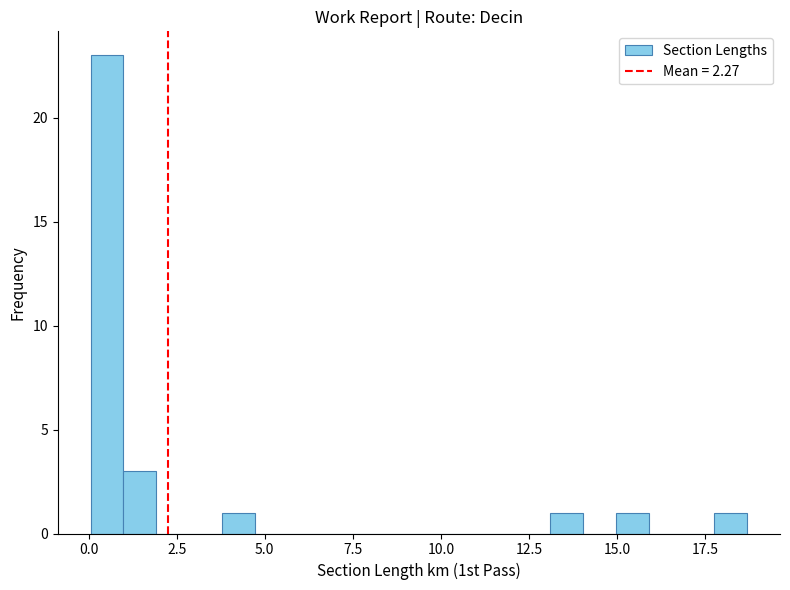

Read against the x-axis, roughly where is the centre of the tallest bar?

0.5